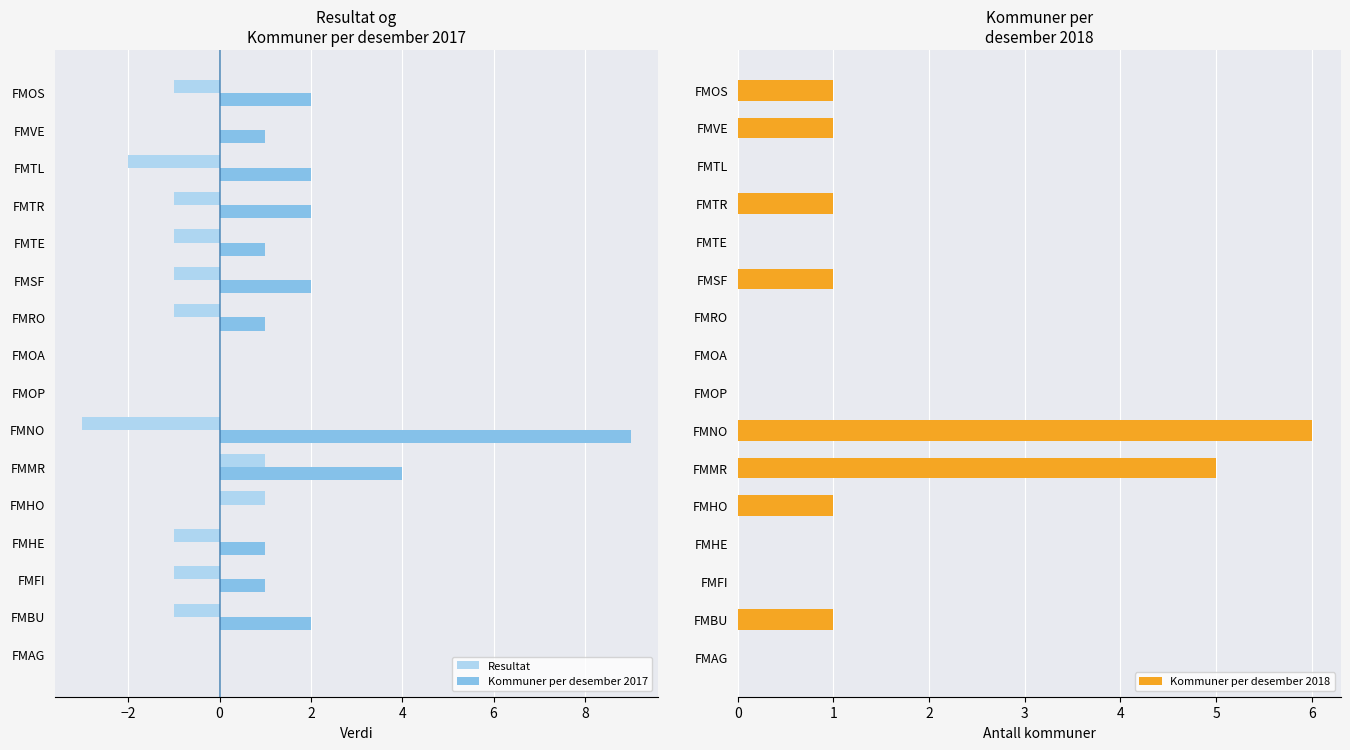

The Kommuner per desember 2018 series shows 2 at FMHO. True or false?

False